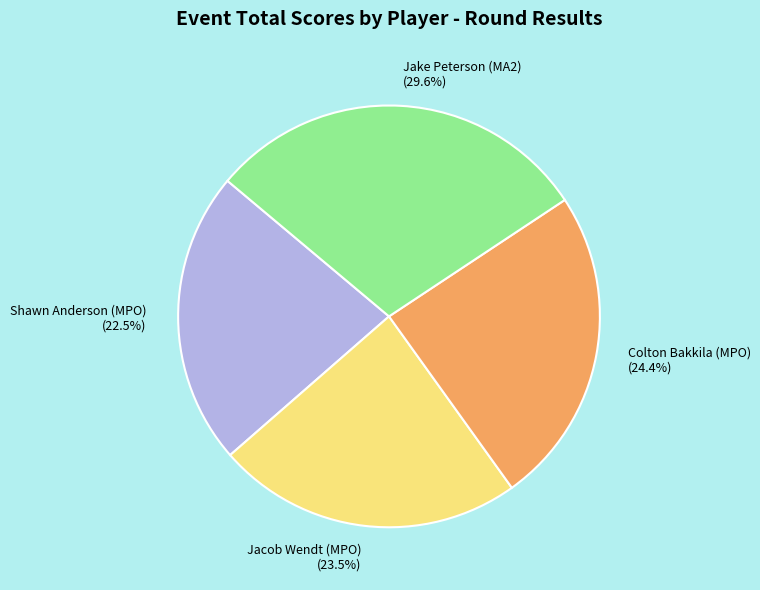

Which category has the smallest portion of the pie?

Shawn Anderson (MPO)